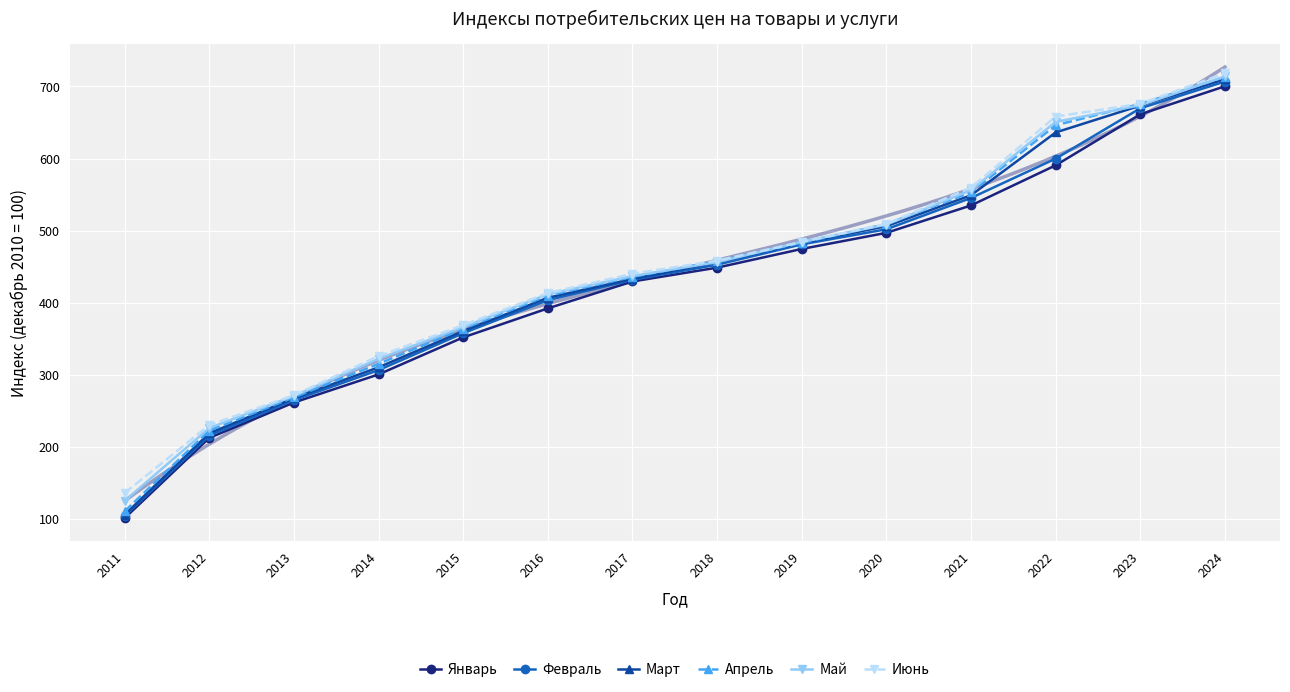

Reading left to right, what are all the values shown in this chart?

Январь: 2011=101.4	2012=212.7	2013=261.8	2014=300.7	2015=352.1	2016=392.3	2017=429.6	2018=448.8	2019=474.7	2020=497.1	2021=535.0	2022=590.7	2023=661.4	2024=700.3
Февраль: 2011=104.2	2012=216.0	2013=265.0	2014=306.7	2015=357.9	2016=403.7	2017=431.9	2018=452.9	2019=481.1	2020=502.0	2021=545.4	2022=600.0	2023=669.8	2024=706.8
Март: 2011=106.1	2012=219.1	2013=267.8	2014=310.6	2015=360.9	2016=407.1	2017=433.1	2018=456.4	2019=482.9	2020=506.3	2021=549.2	2022=636.3	2023=673.4	2024=710.2
Апрель: 2011=110.8	2012=222.9	2013=269.0	2014=315.4	2015=364.1	2016=410.0	2017=436.0	2018=457.7	2019=483.1	2020=509.2	2021=553.2	2022=646.2	2023=675.8	2024=713.2
Май: 2011=125.4	2012=226.4	2013=271.0	2014=322.4	2015=366.5	2016=412.0	2017=437.2	2018=456.4	2019=484.7	2020=508.5	2021=556.3	2022=650.9	2023=673.9	2024=714.0
Июнь: 2011=136.2	2012=230.5	2013=271.9	2014=326.1	2015=369.1	2016=413.6	2017=440.3	2018=458.4	2019=484.4	2020=509.5	2021=559.9	2022=658.3	2023=675.9	2024=718.3